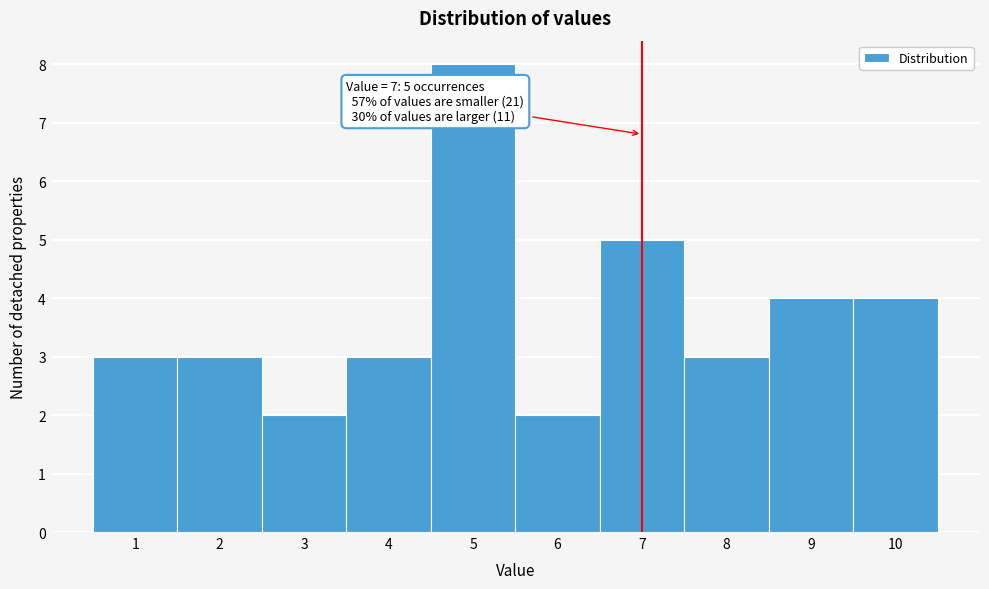

Over which range of the x-axis is the bar tallest?

4.5 to 5.5